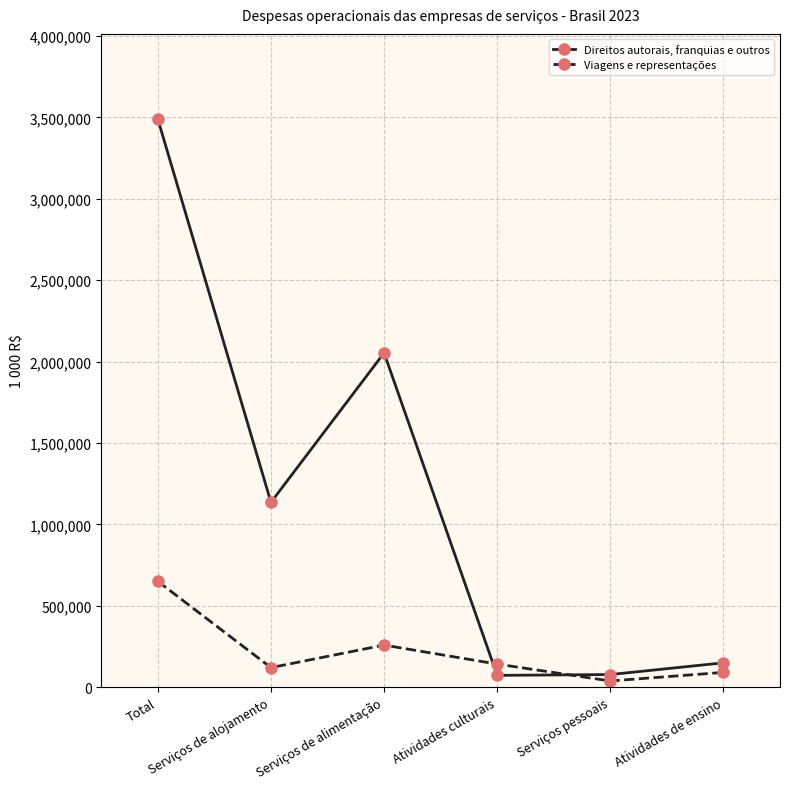

What is the average value of the Direitos autorais, franquias e outros series?

1163051